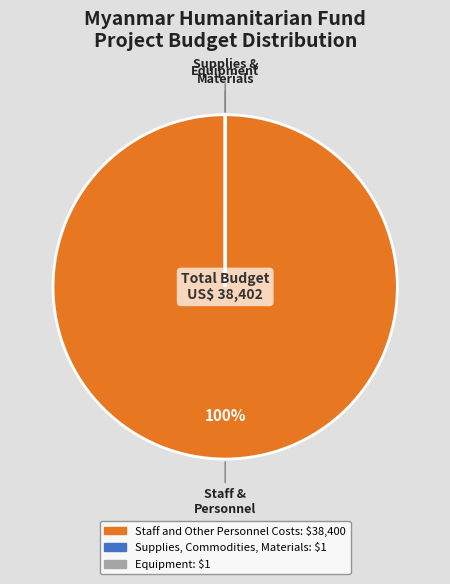

Does any single category account for the majority?

Yes